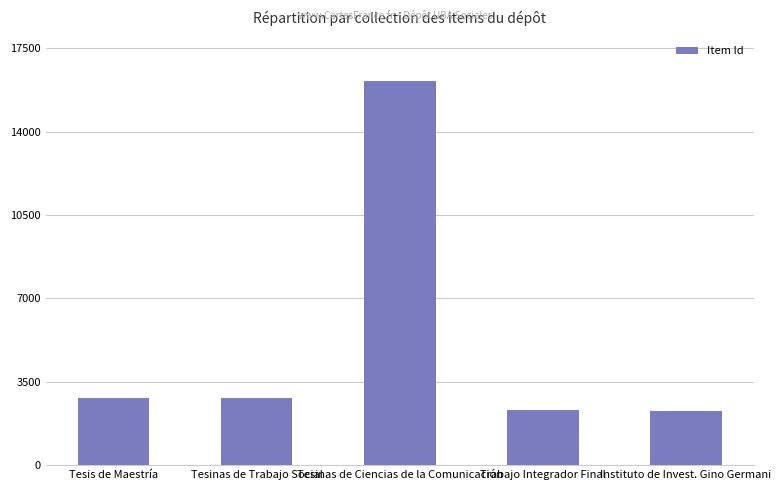

What is the change in value from Tesinas de Trabajo Social to Tesinas de Ciencias de la Comunicación?

+13342